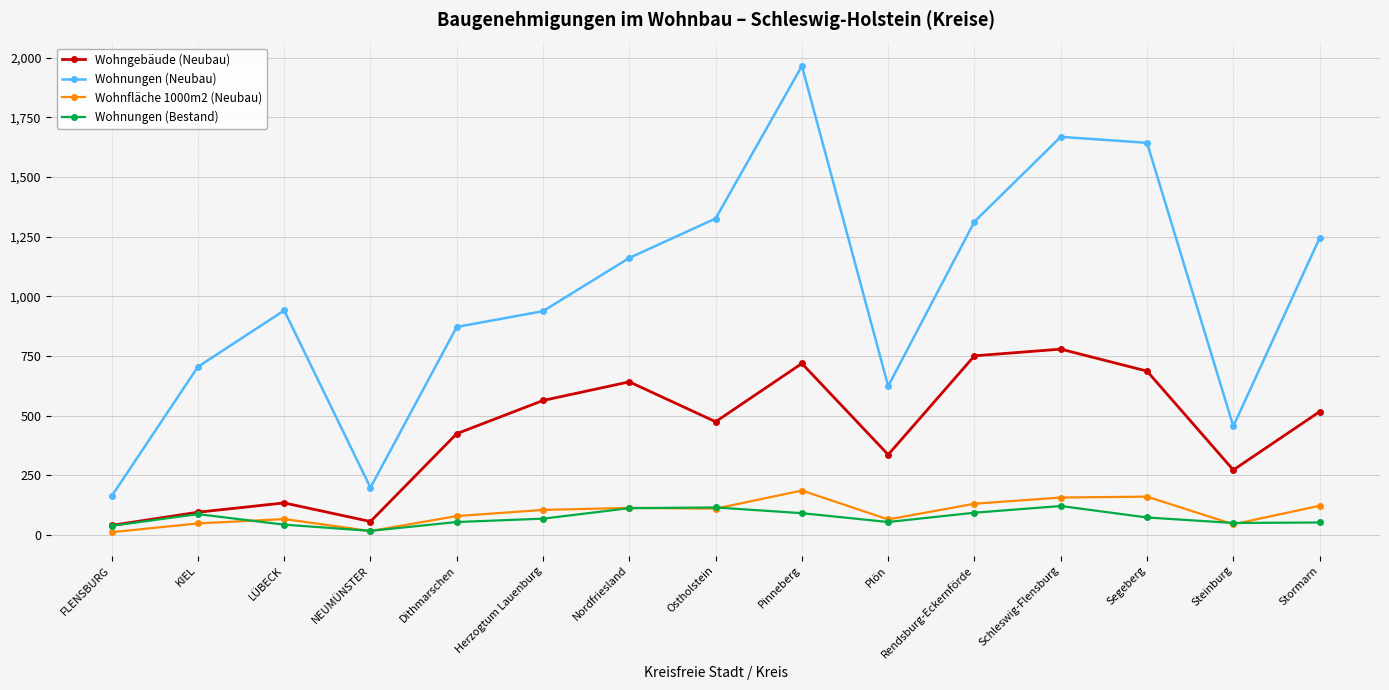

The Wohnungen (Neubau) series shows 1025.8 at KIEL. True or false?

False